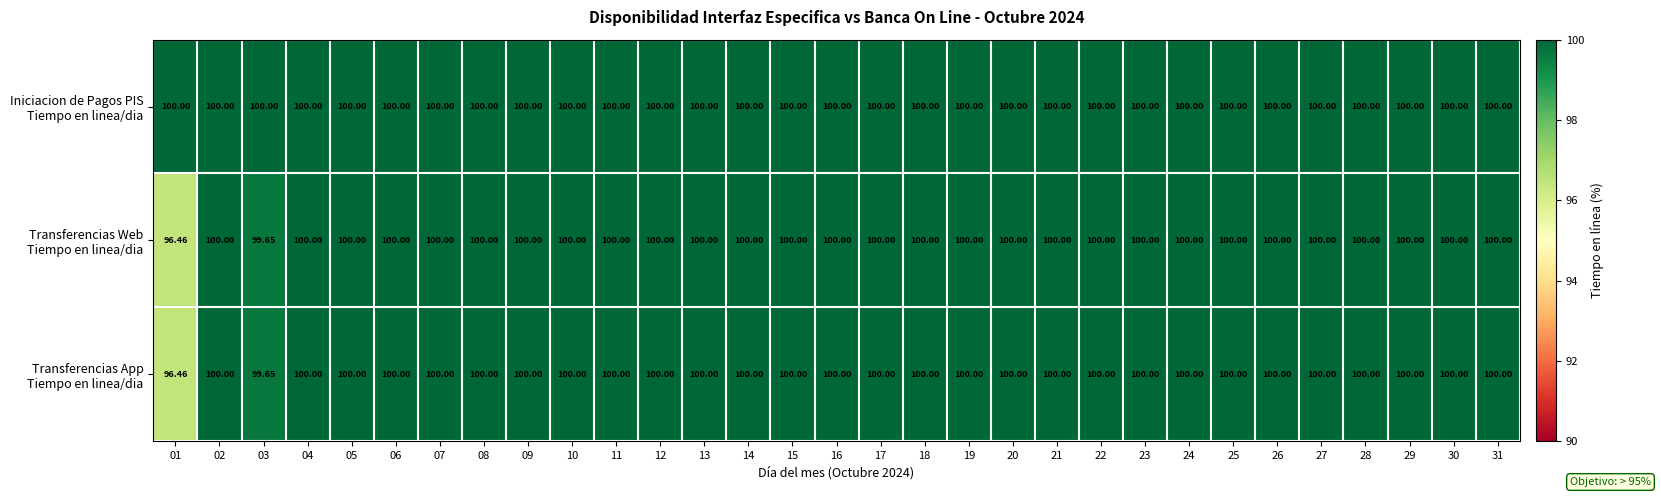

How many distinct data groups are displayed?

3